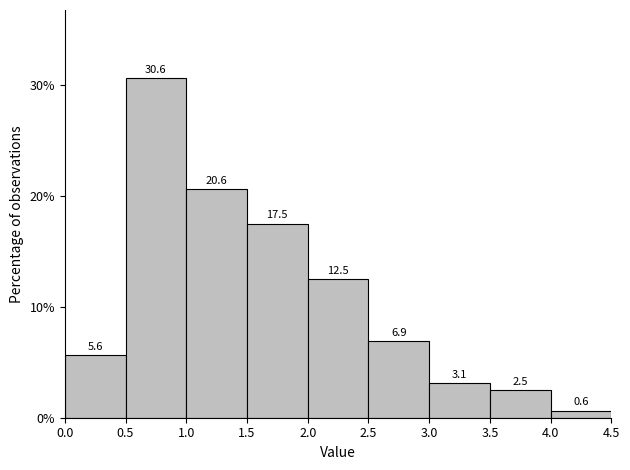

Reading left to right, list every bar in this chart as the range it spans on the x-axis followed by its height.

0.0 to 0.5: 5.6
0.5 to 1.0: 30.6
1.0 to 1.5: 20.6
1.5 to 2.0: 17.5
2.0 to 2.5: 12.5
2.5 to 3.0: 6.9
3.0 to 3.5: 3.1
3.5 to 4.0: 2.5
4.0 to 4.5: 0.6